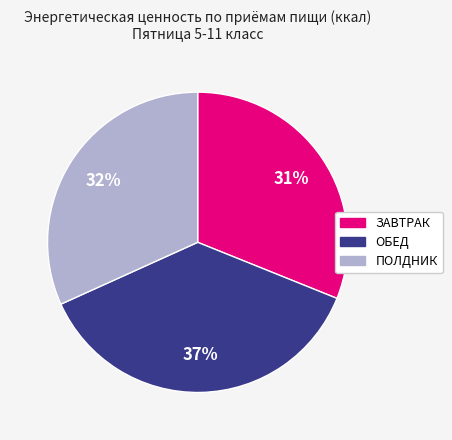

What is the largest slice in the pie chart?

ОБЕД